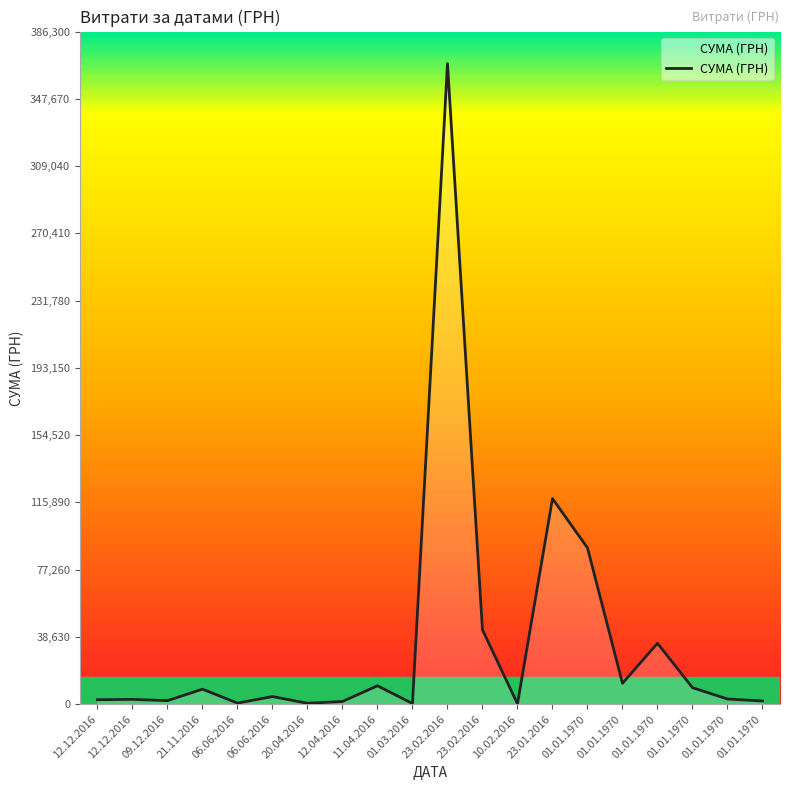

List the labels in order of value, smallest first.

10.02.2016, 01.03.2016, 20.04.2016, 06.06.2016, 12.04.2016, 01.01.1970, 09.12.2016, 12.12.2016, 12.12.2016, 01.01.1970, 06.06.2016, 21.11.2016, 01.01.1970, 11.04.2016, 01.01.1970, 01.01.1970, 23.02.2016, 01.01.1970, 23.01.2016, 23.02.2016